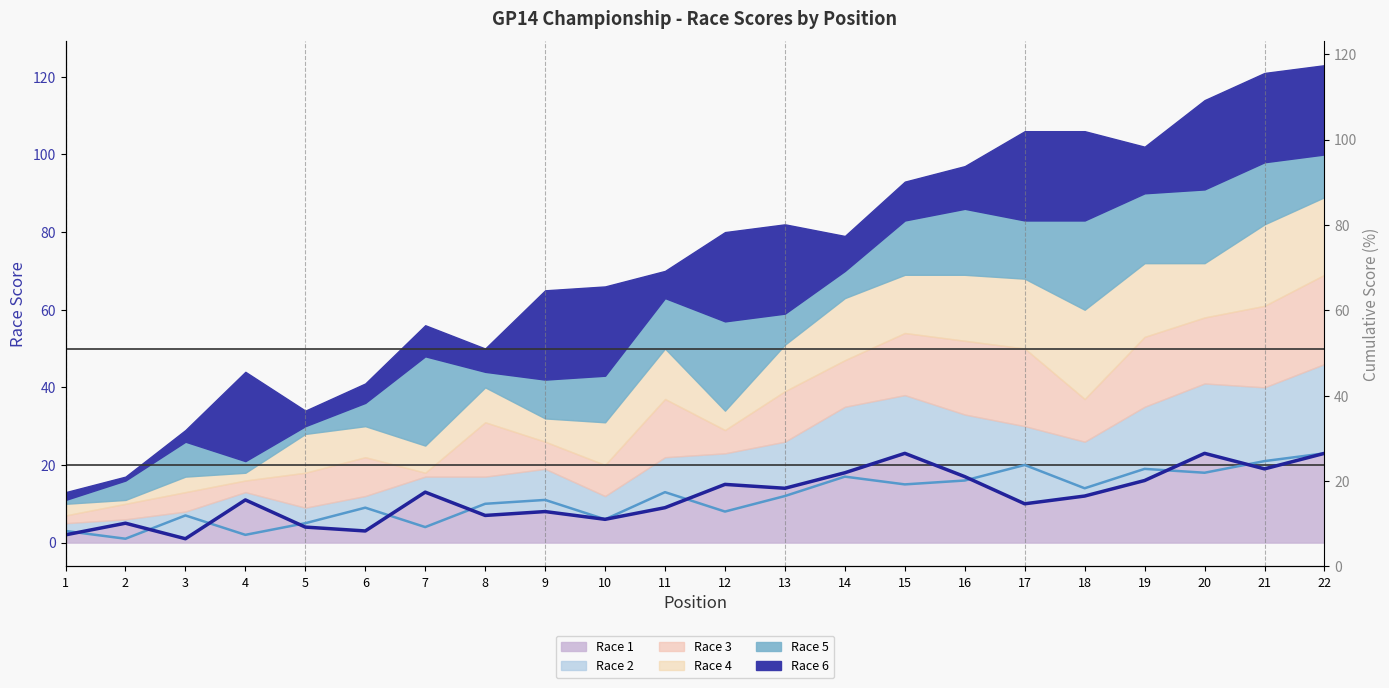

How many interior local valleys does the Race 1 (line) series have?

7